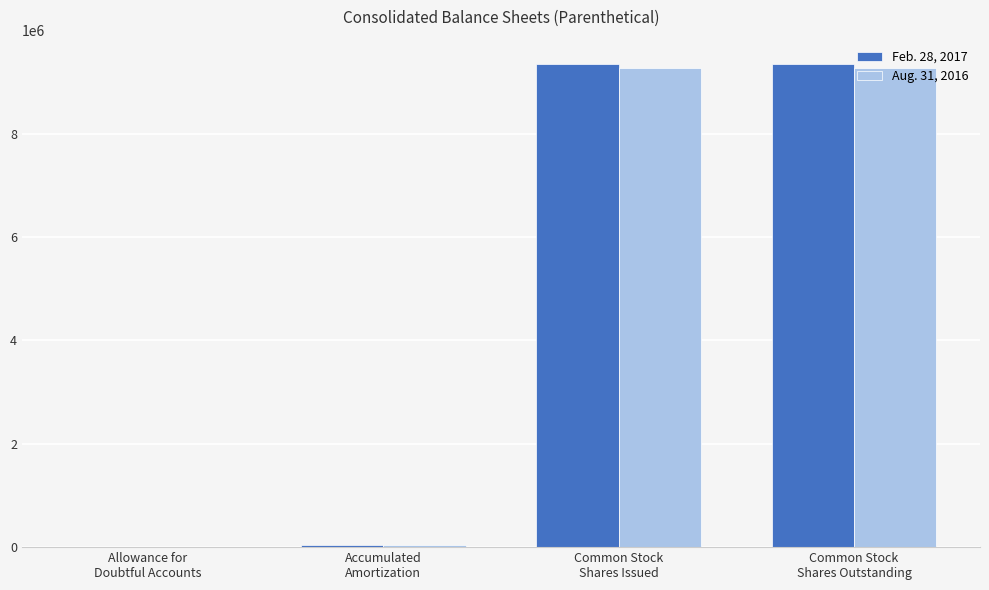

What is the maximum value shown in the chart?

9350880